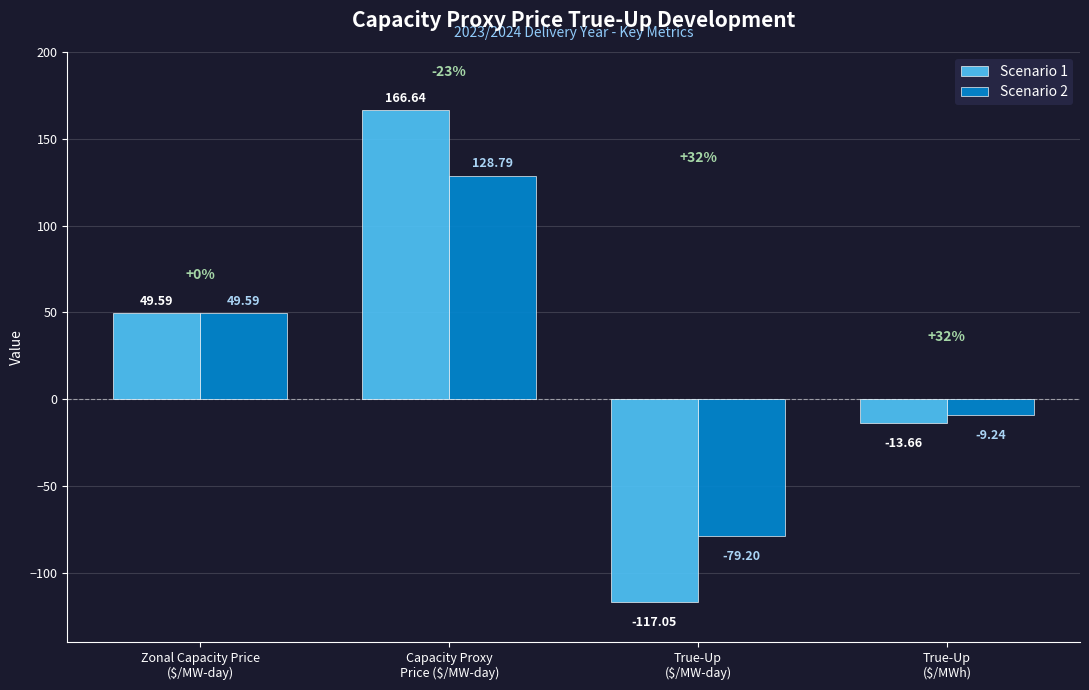

What are all the series names shown in the legend?

Scenario 1, Scenario 2